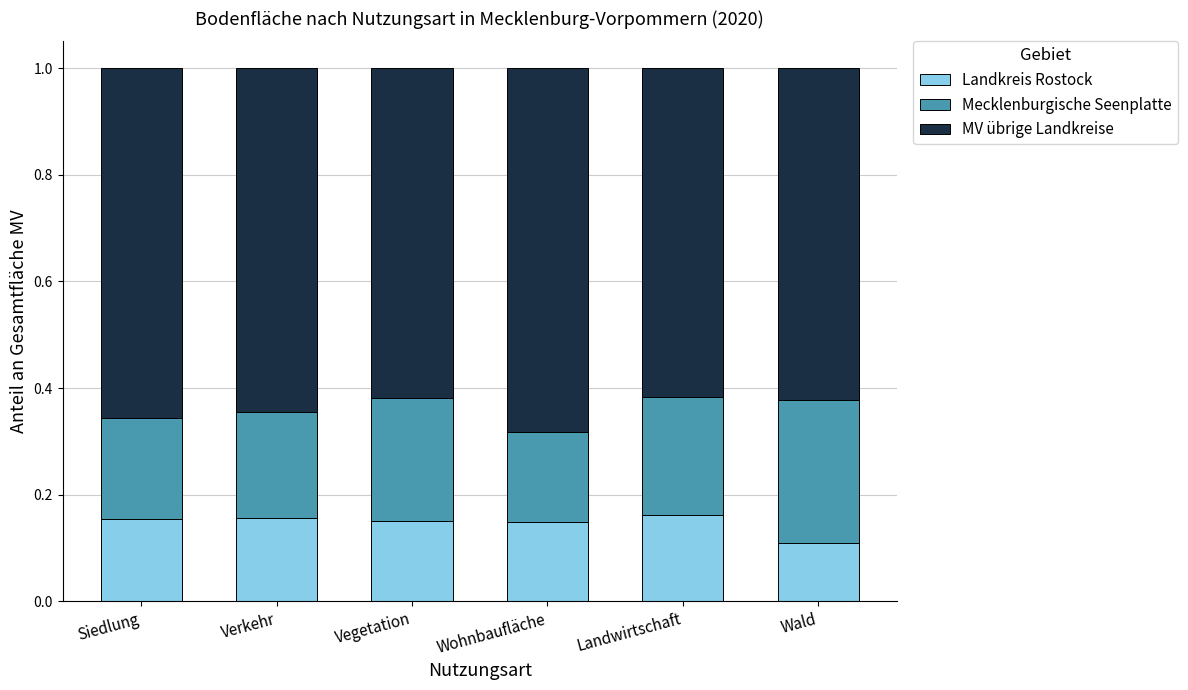

The Landkreis Rostock series shows 0.1 at Wald. True or false?

True